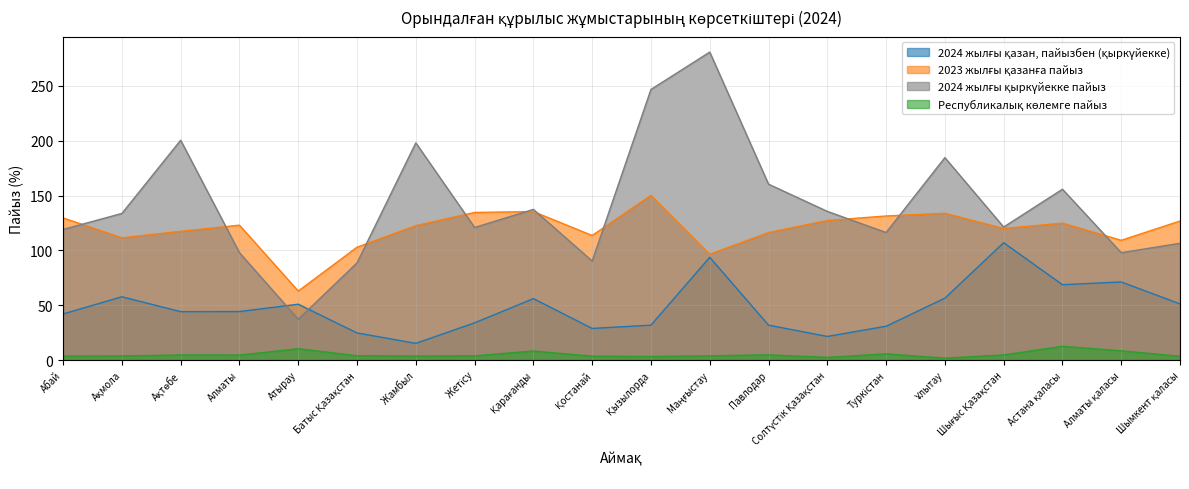

What is the spread (max minus min) of values at Қостанай?

110.1